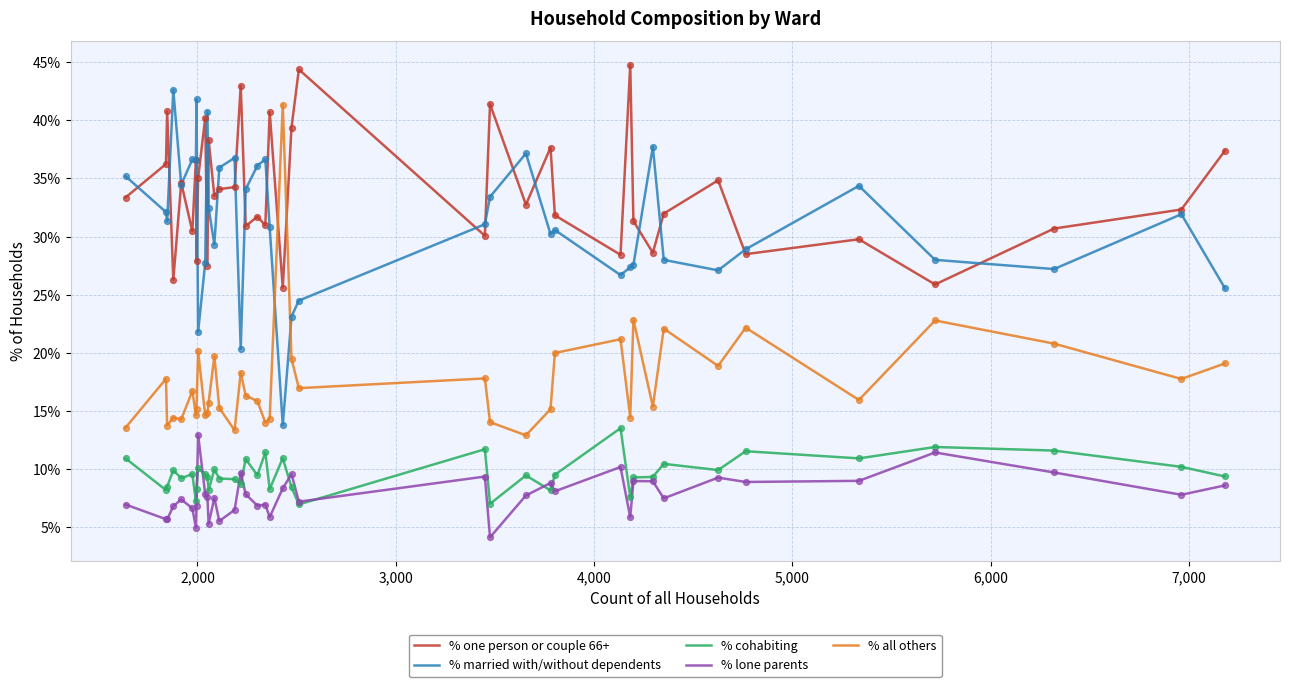

Which series has the largest total across all categories?

% one person or couple 66+